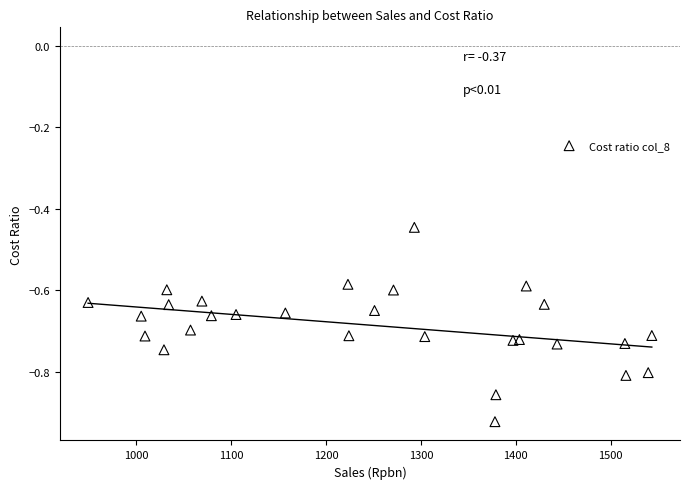

What is the range of X values (max minus min)?

594.4